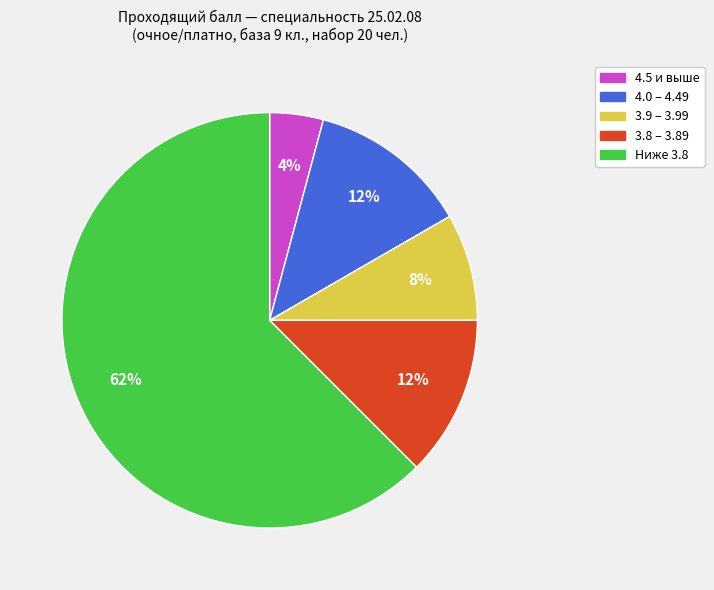

How many slices are in this pie chart?

5